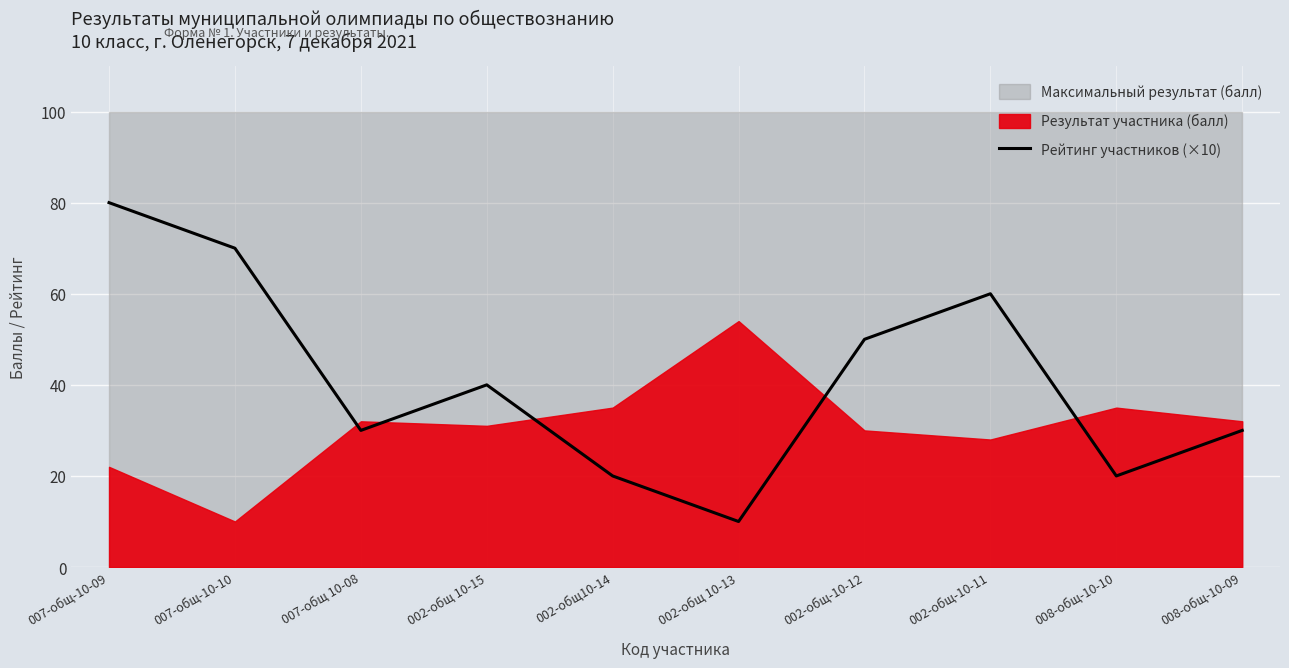

Where is the data nearest to the value 45?

002-общ 10-15